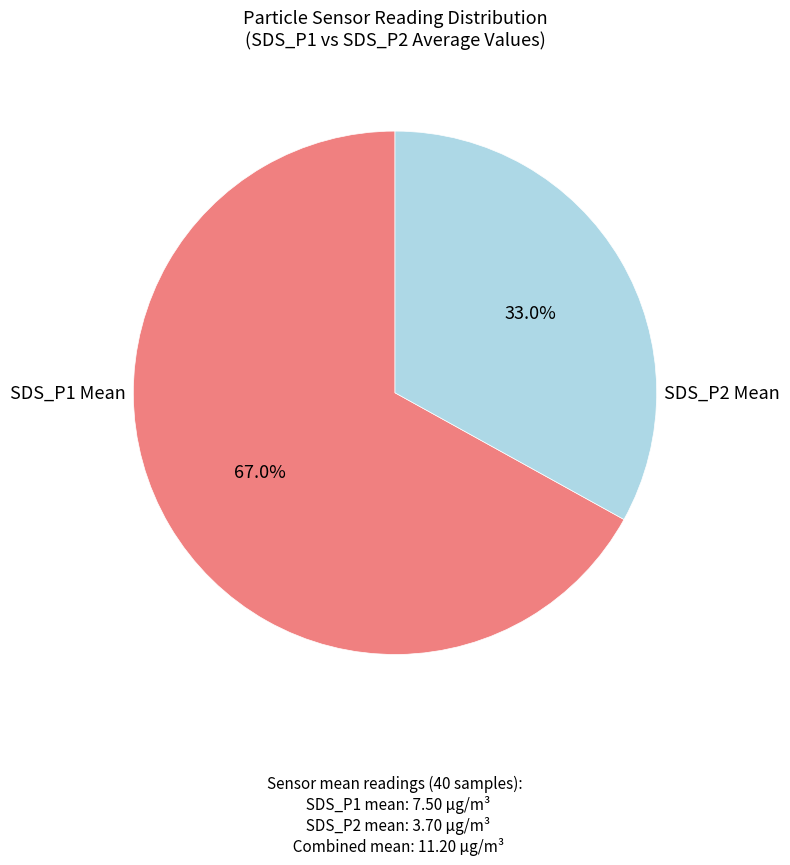

Count the number of slices in the pie.

2